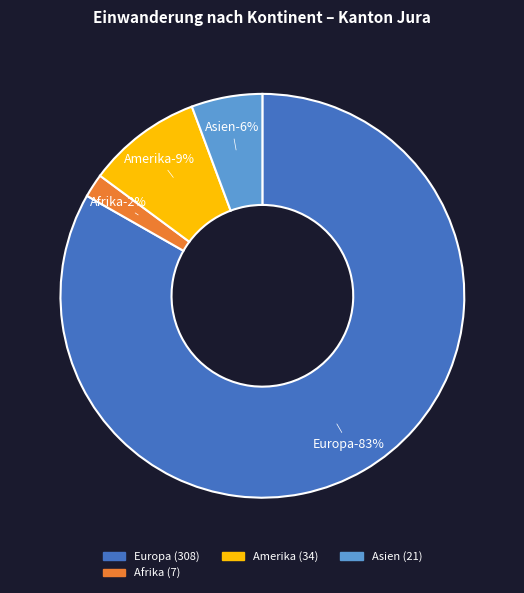

True or false: Asien accounts for 1% of the total.

False